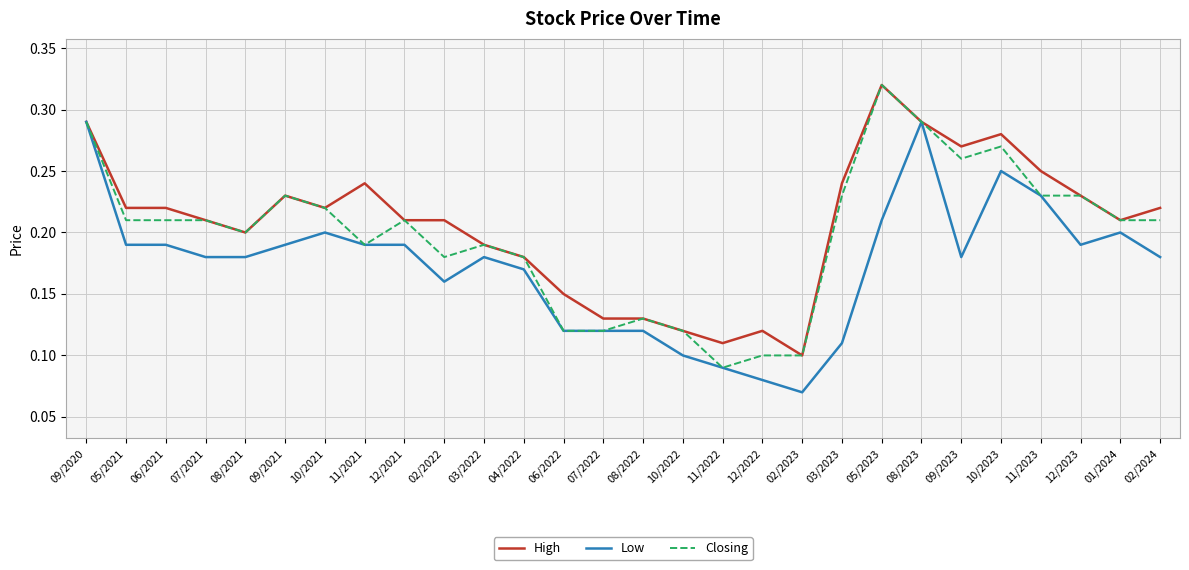

Rank the series by their average value, from lowest to highest.

Low, Closing, High